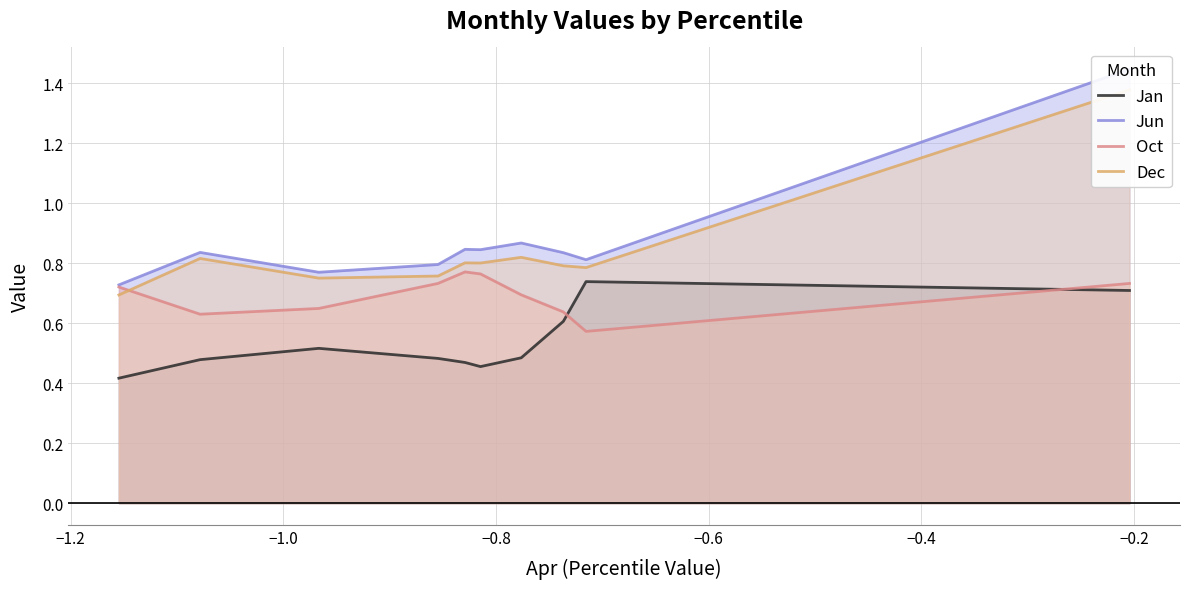

True or false: Jan and Oct intersect in this chart.

True